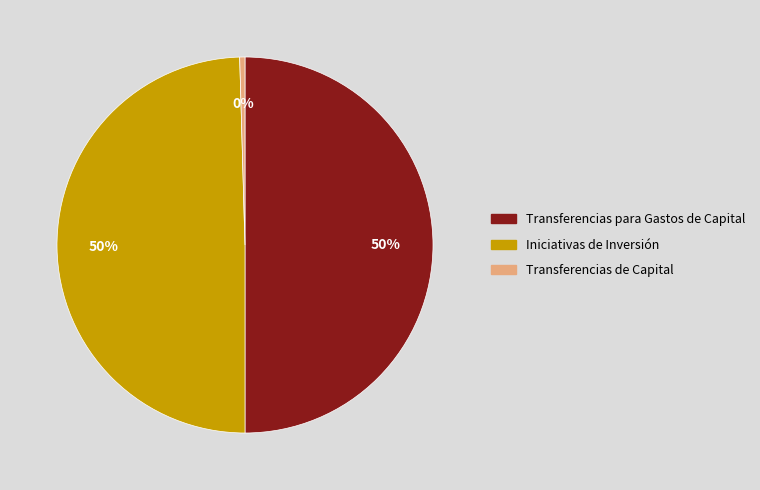

What is the ratio of the value at Transferencias para Gastos de Capital to the value at Transferencias de Capital?

110.8